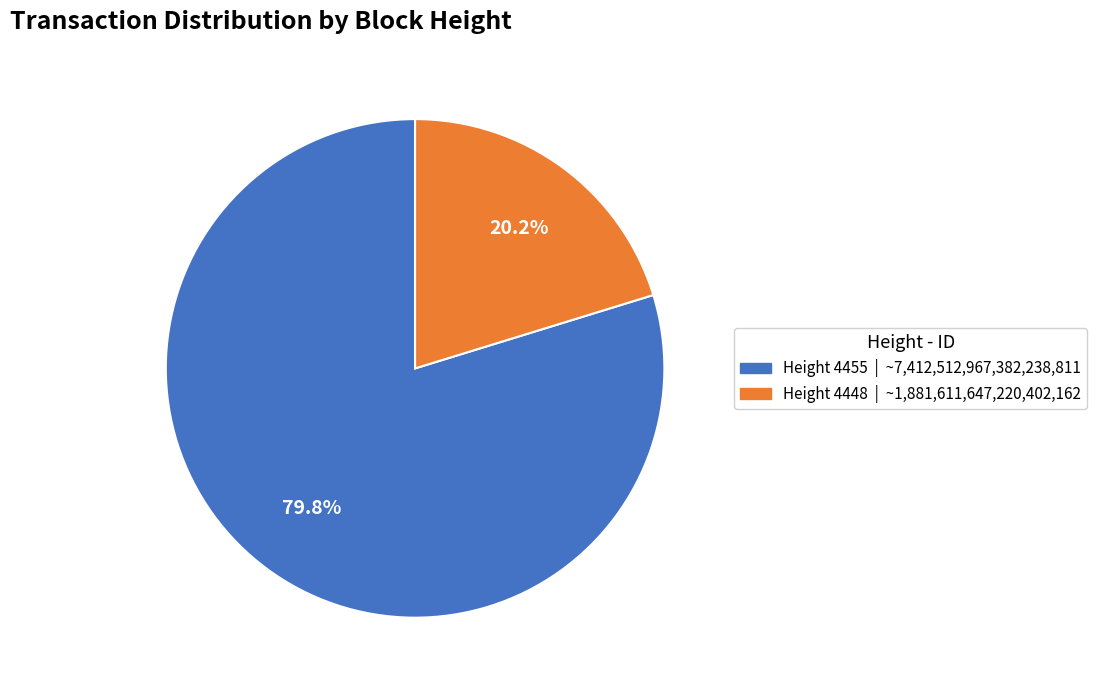

Rank the categories by value from highest to lowest.

Height 4455, Height 4448